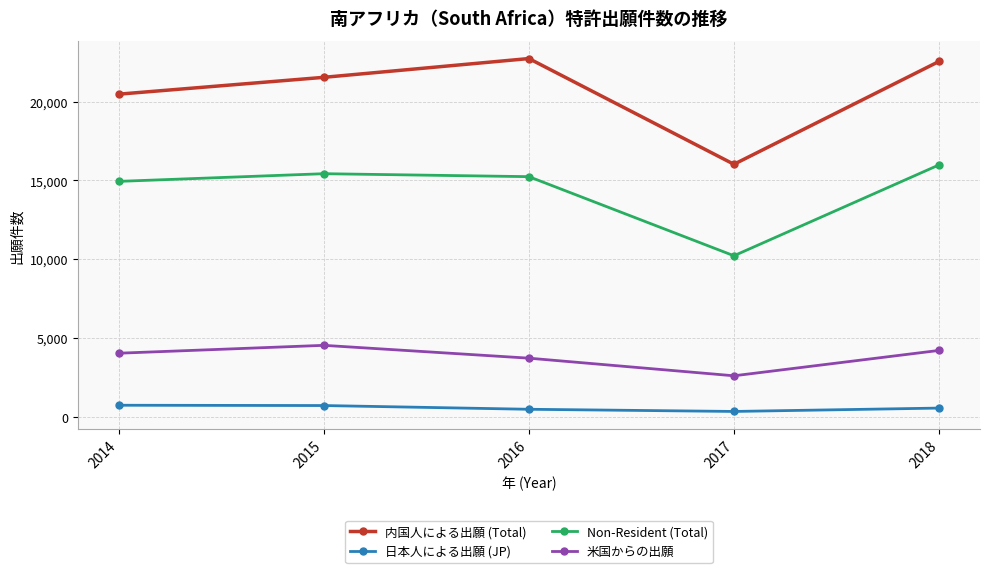

At which label is 内国人による出願 (Total) closest to 19380?

2014